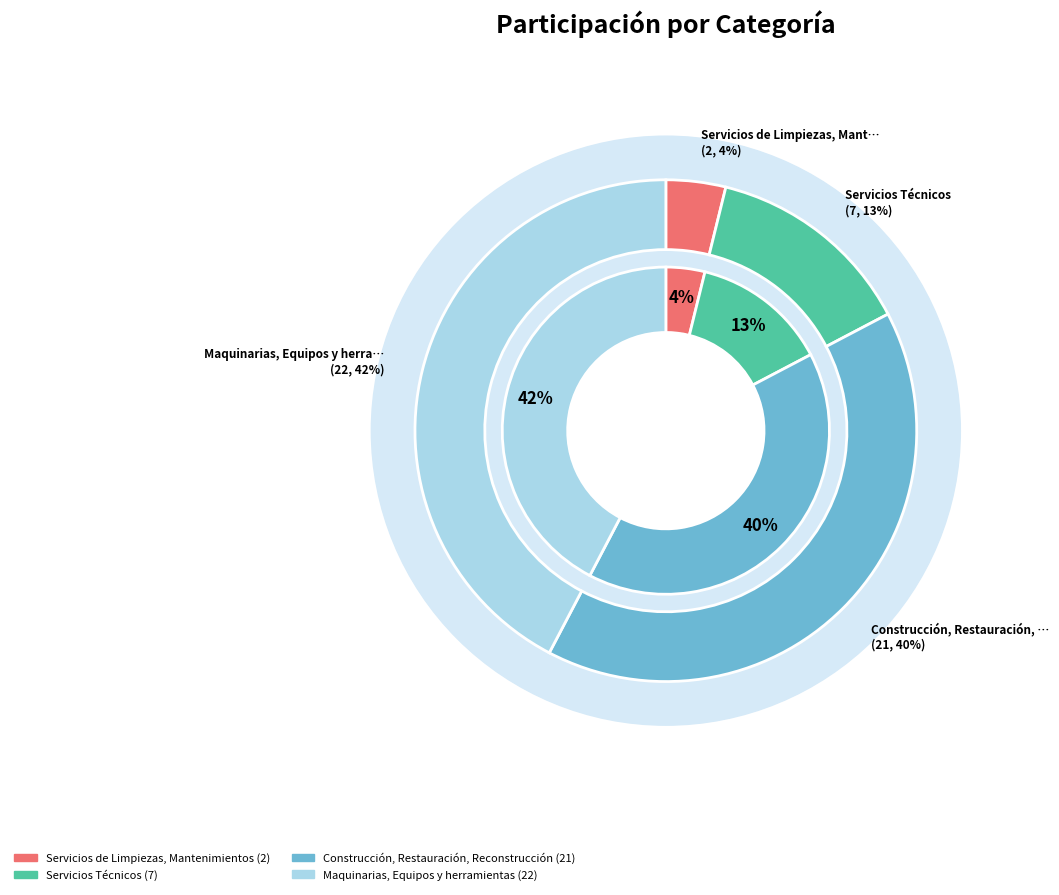

Which category has the smallest portion of the pie?

Servicios de Limpiezas, Mantenimientos